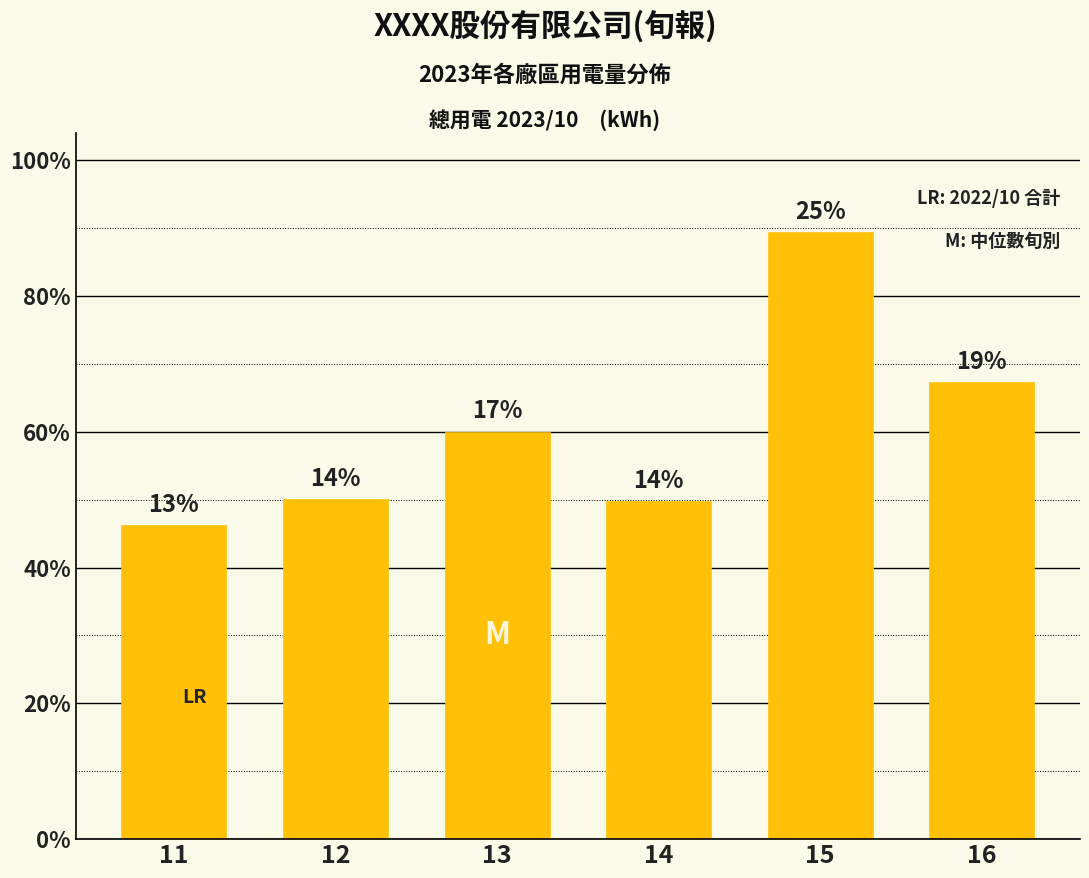

Rank the categories by value from highest to lowest.

15, 16, 13, 12, 14, 11